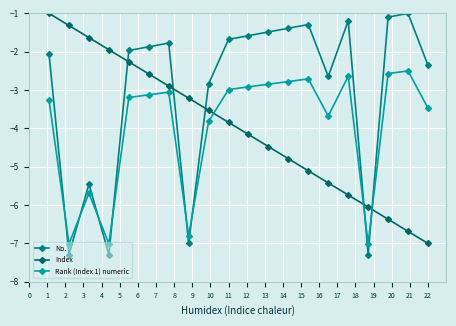

What is the sum of all Rank (Index 1) numeric values?

-79.1